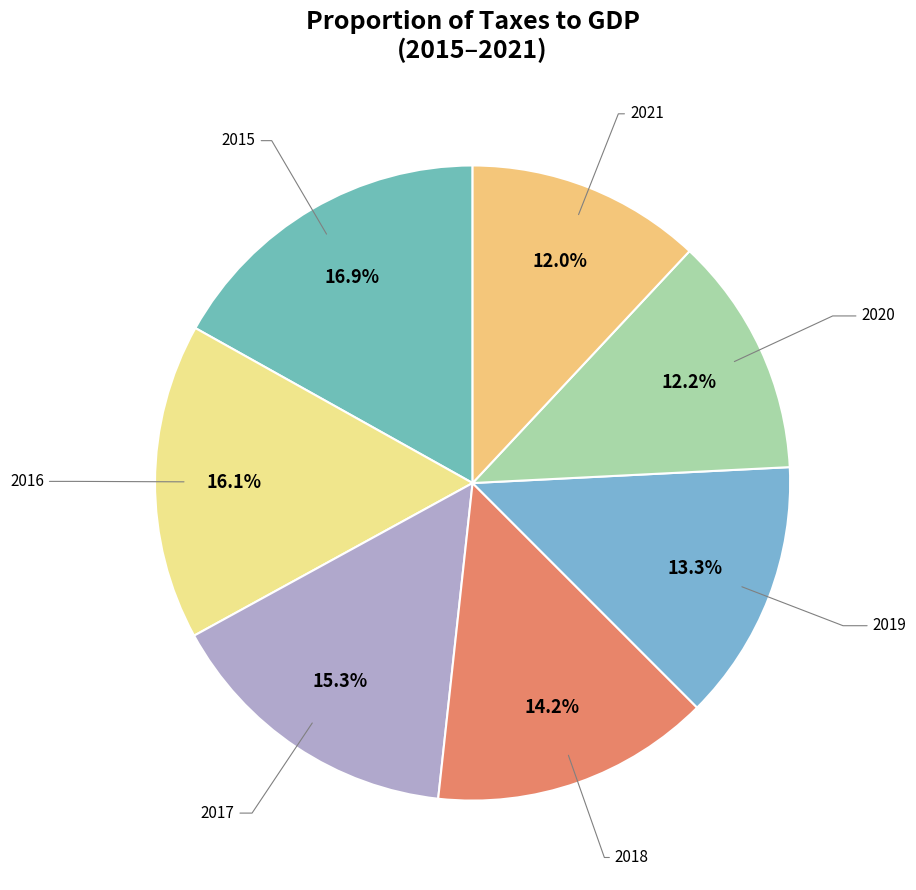

Count the number of slices in the pie.

7